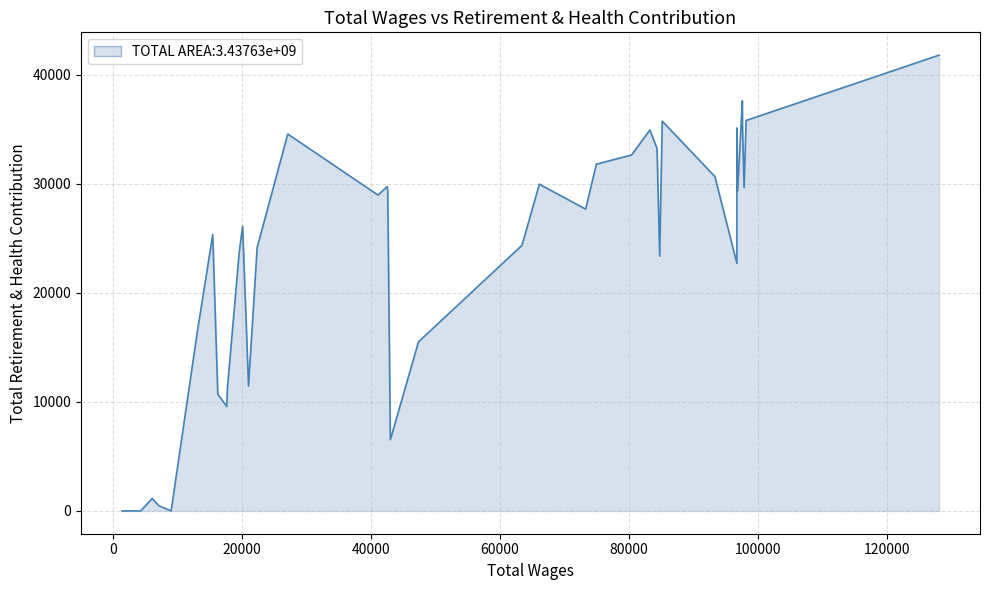

True or false: the data has more than 0 interior local peaks.

True